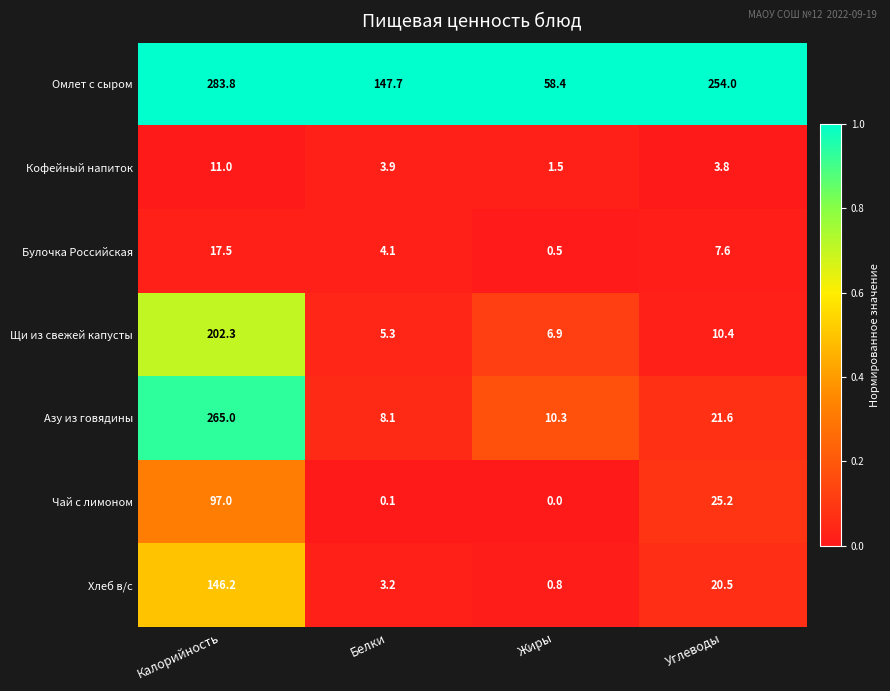

At how many categories does at least one series exceed 0?

4